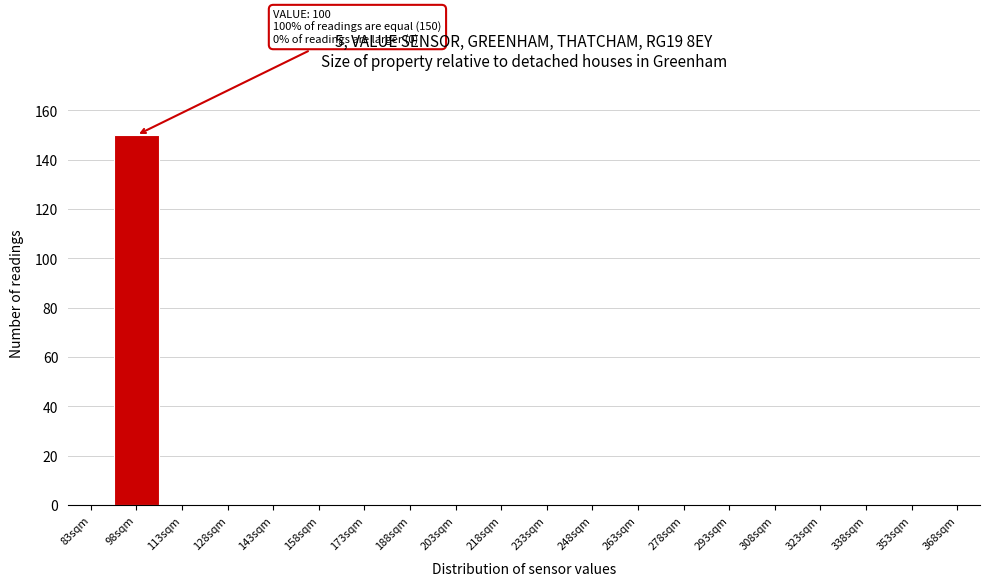

Reading left to right, list all the values displayed in this chart.

83sqm=0	98sqm=150	113sqm=0	128sqm=0	143sqm=0	158sqm=0	173sqm=0	188sqm=0	203sqm=0	218sqm=0	233sqm=0	248sqm=0	263sqm=0	278sqm=0	293sqm=0	308sqm=0	323sqm=0	338sqm=0	353sqm=0	368sqm=0